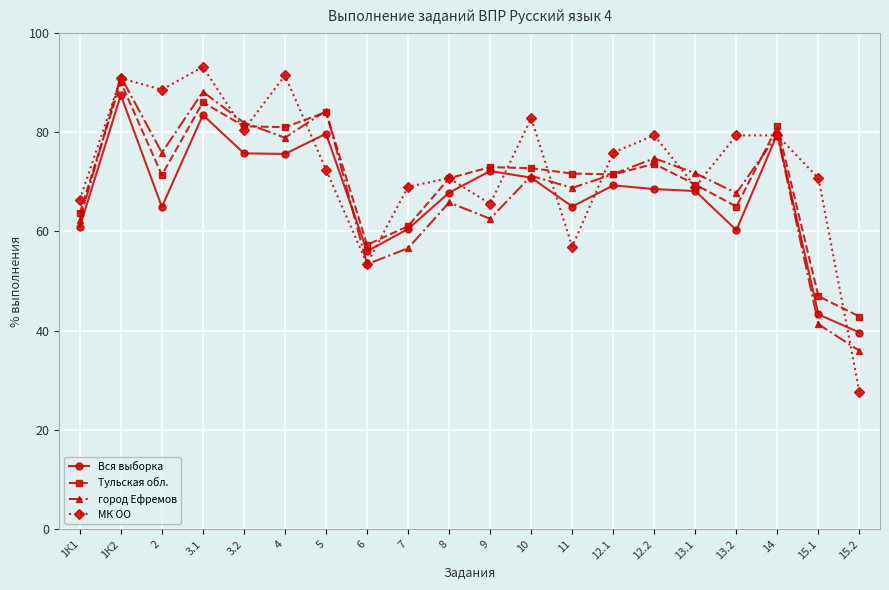

True or false: город Ефремов has more than 1 points higher than both neighbors.

True